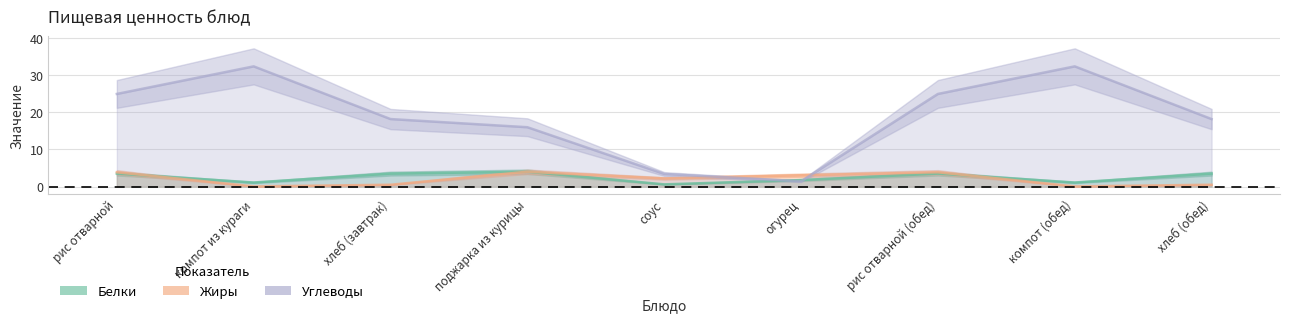

What is the difference between the maximum and minimum values in the Белки series?

3.4